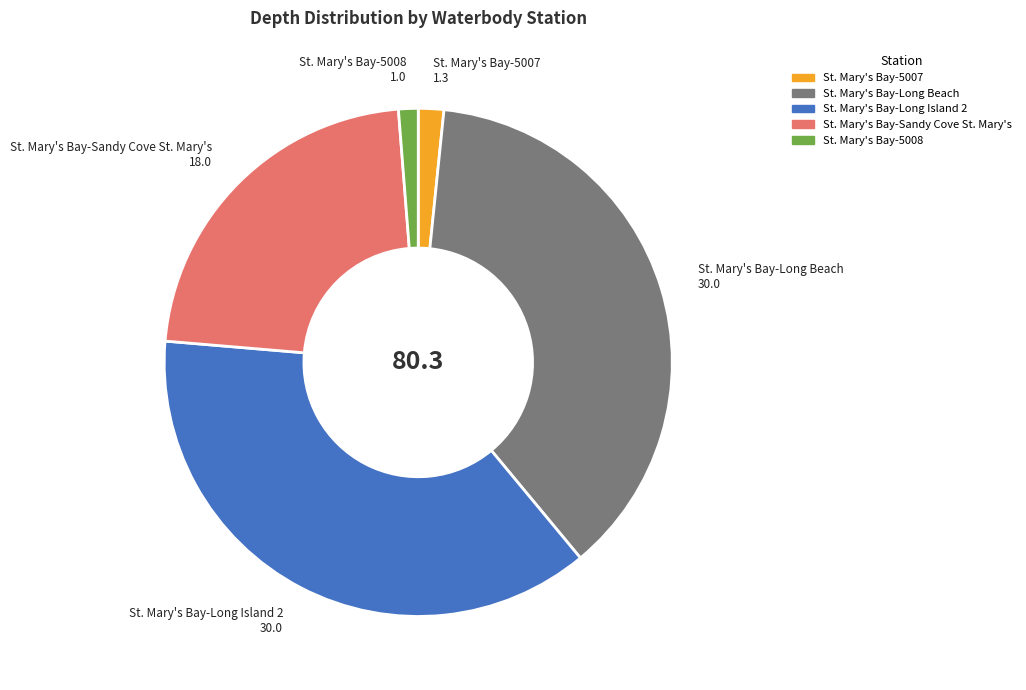

Count the number of slices in the pie.

5